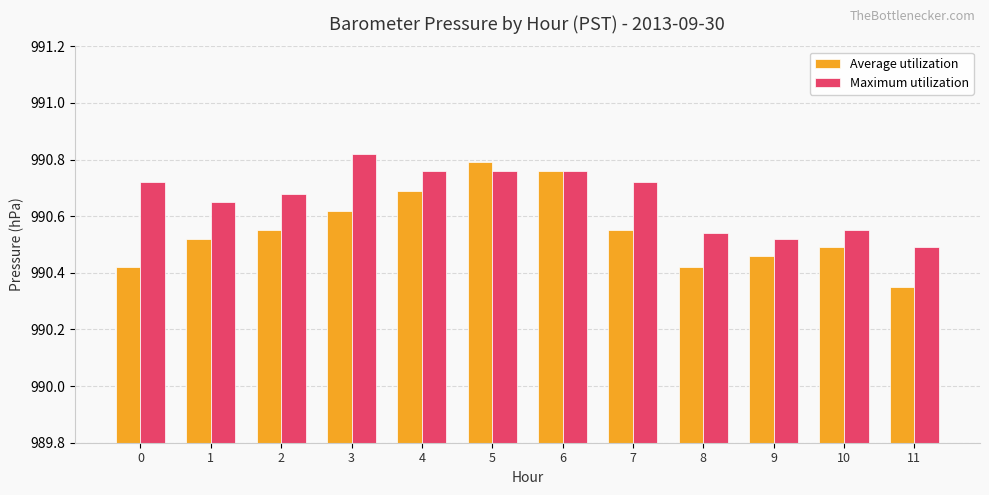

At which label does Maximum utilization reach its minimum?

11